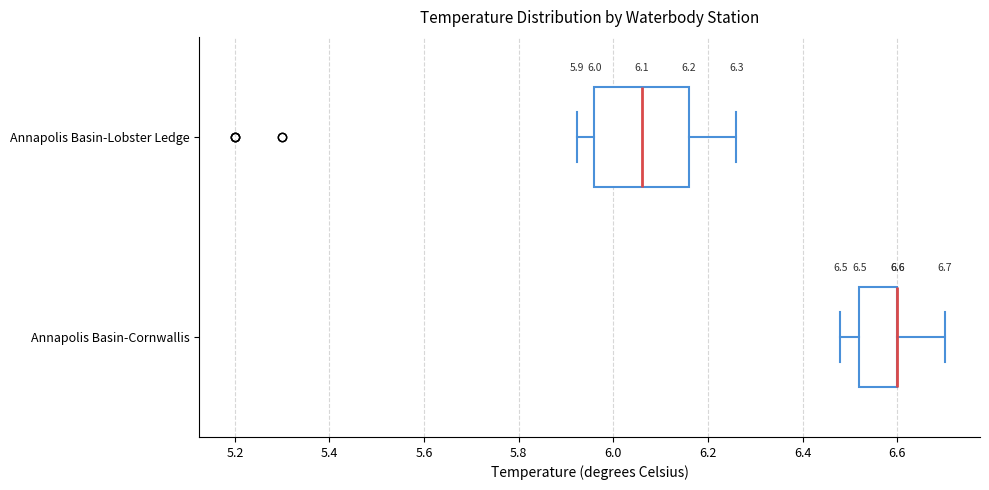

Which box is the widest, from its left edge to its right edge?

Annapolis Basin-Lobster Ledge